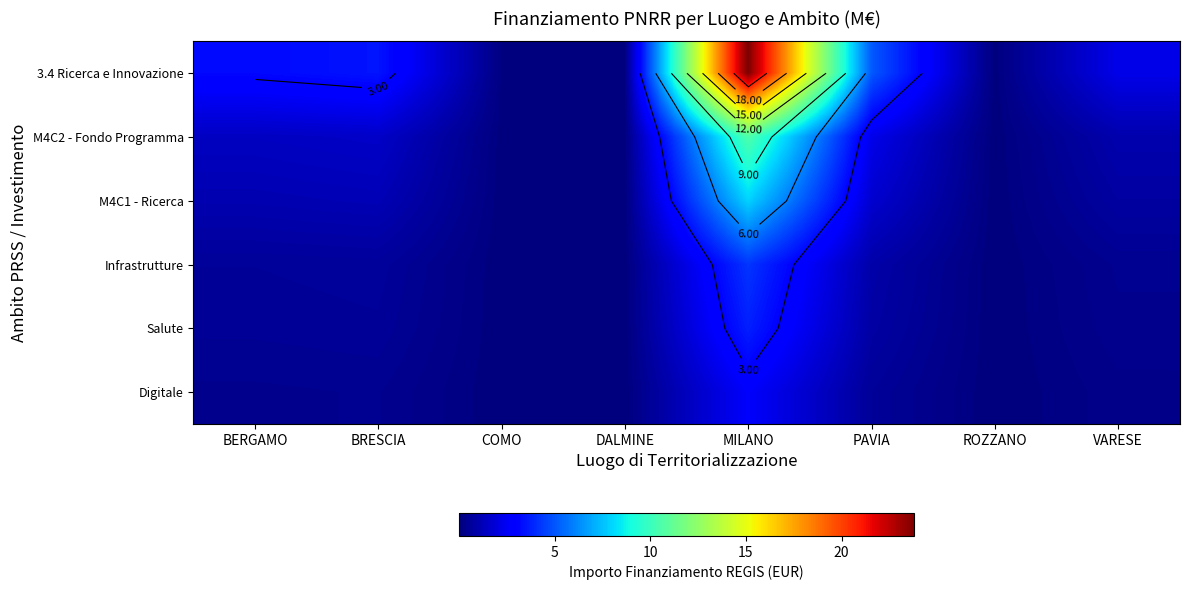

The 3.4 Ricerca e Innovazione series shows 7.9 at PAVIA. True or false?

False